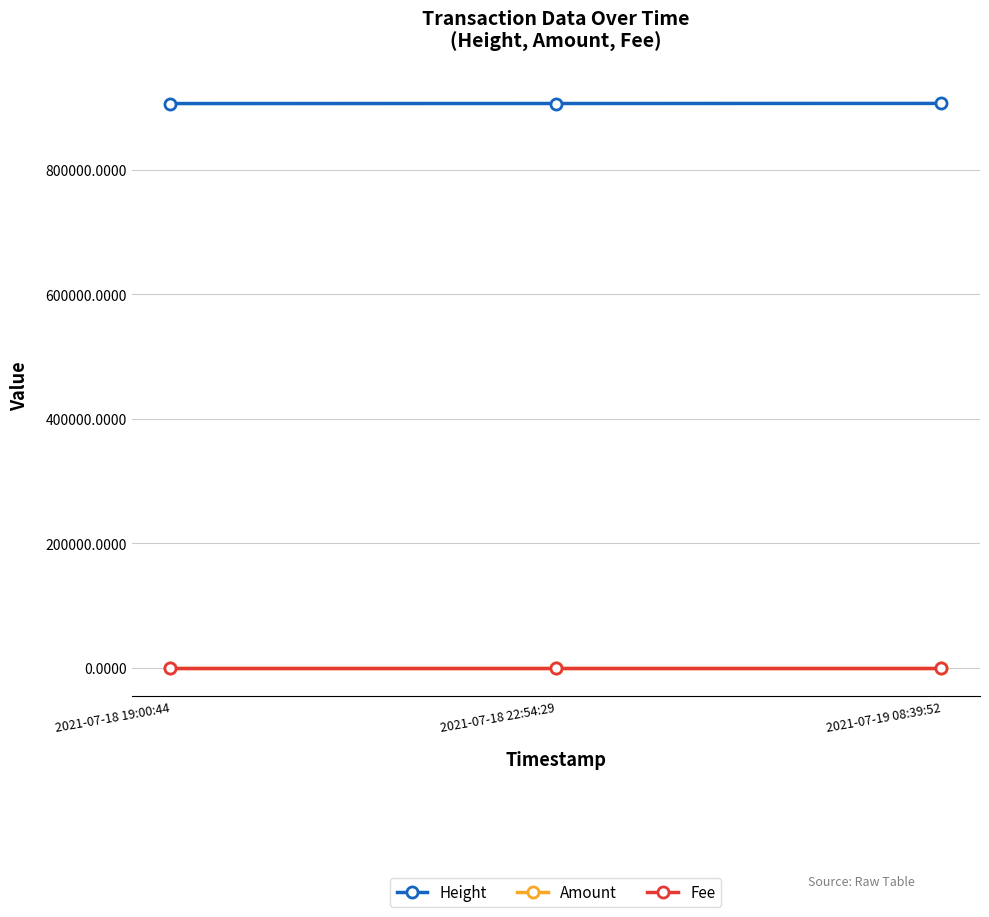

What is the difference between the maximum and minimum values in the Height series?

207.0